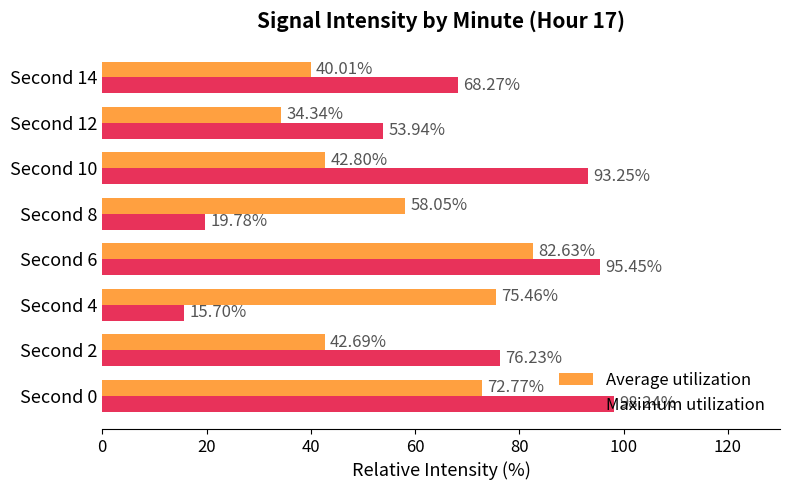

Which series changed the most between Second 0 and Second 14?

Average utilization